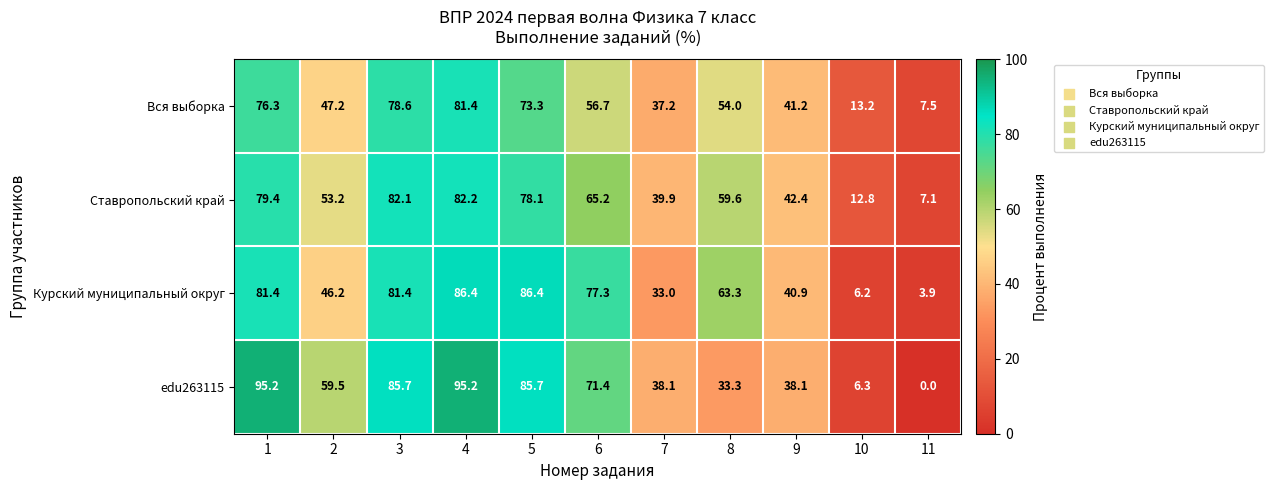

The value of edu263115 at 7 is 63.5. True or false?

False